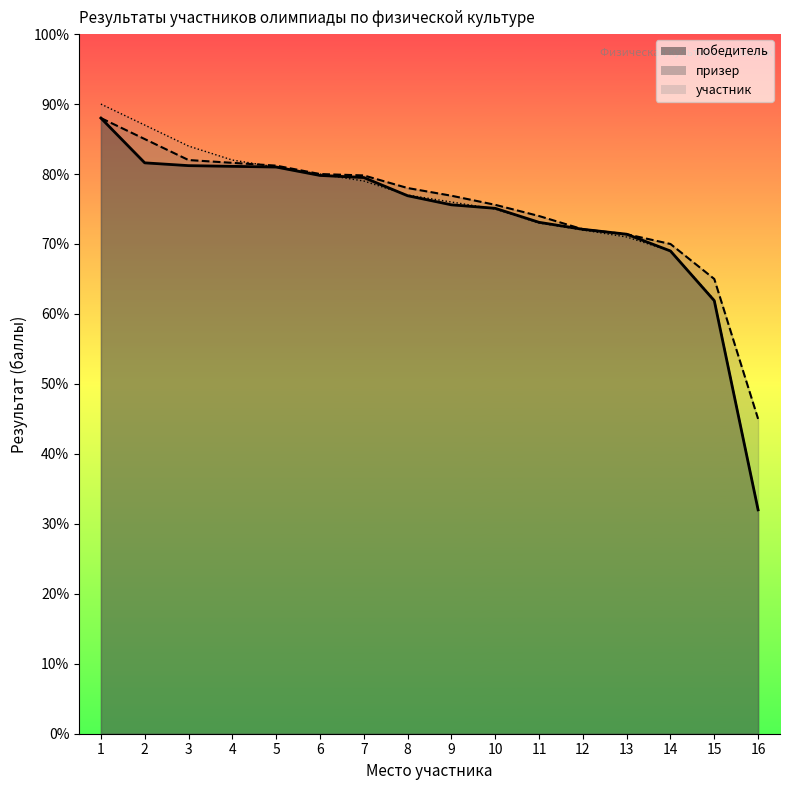

Is the value of призер at 12 greater than the value of победитель at 16?

Yes